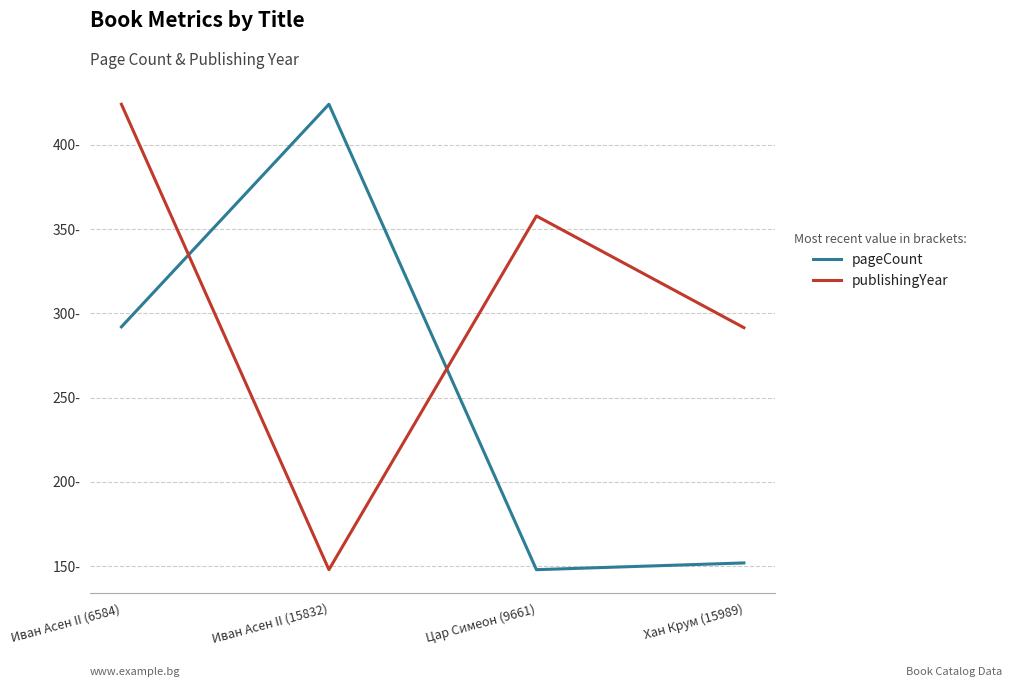

What are all the series names shown in the legend?

pageCount, publishingYear